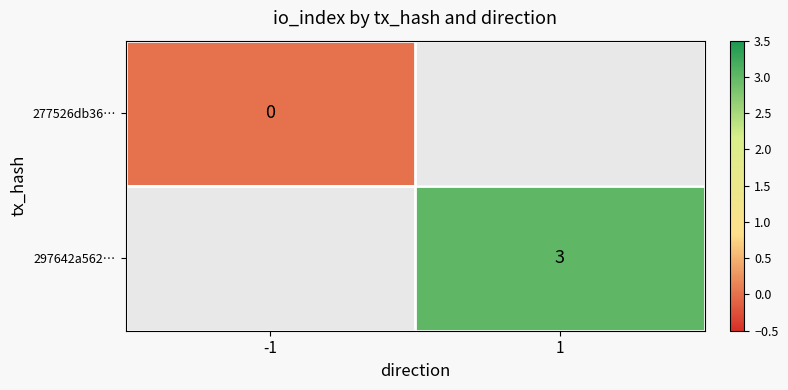

Is it true that 297642a562… equals 5 at 1?

False